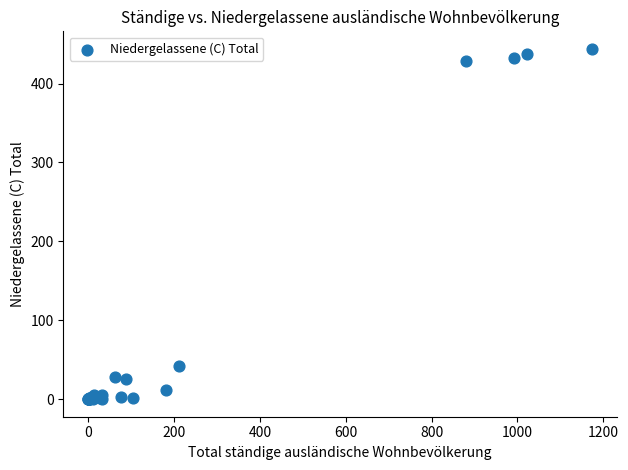

What Y value in the scatter plot is closest to 222?

42